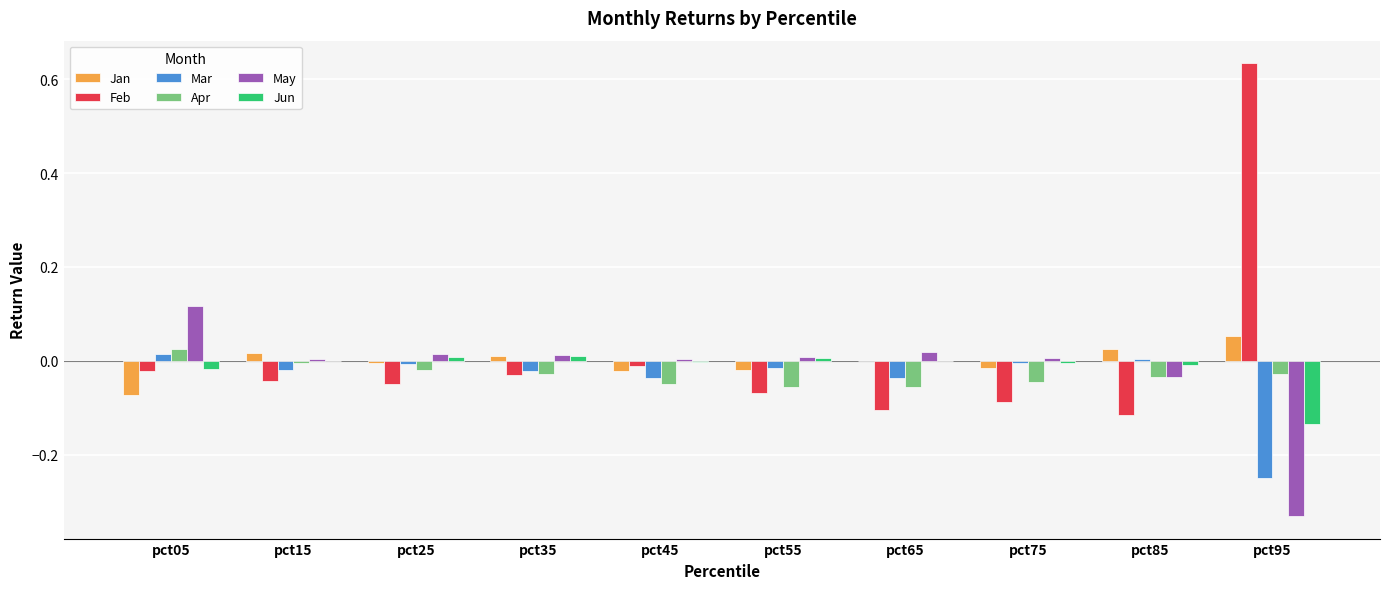

How many groups of bars are there?

10